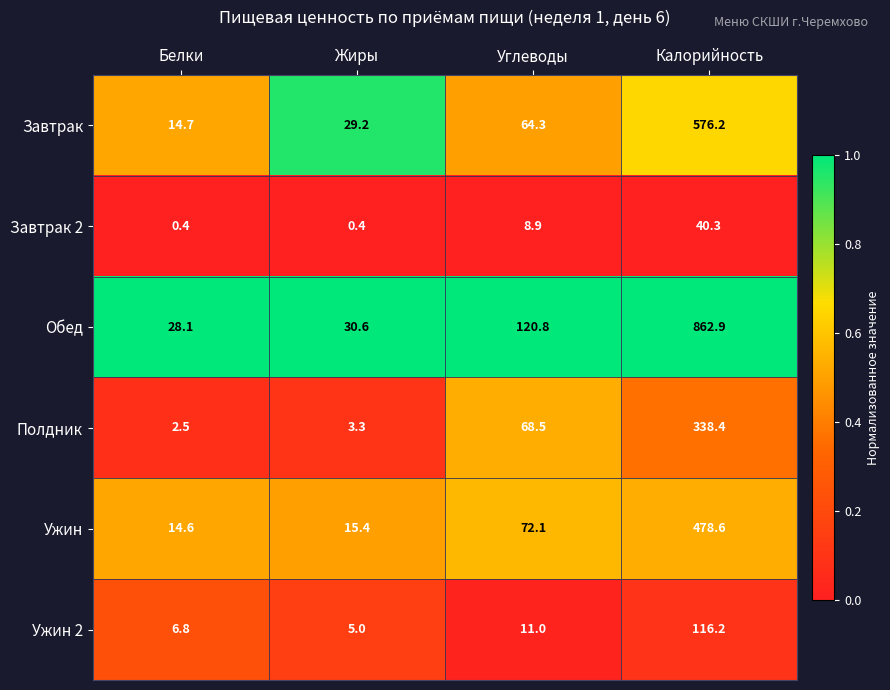

How many categories are shown in the chart?

4